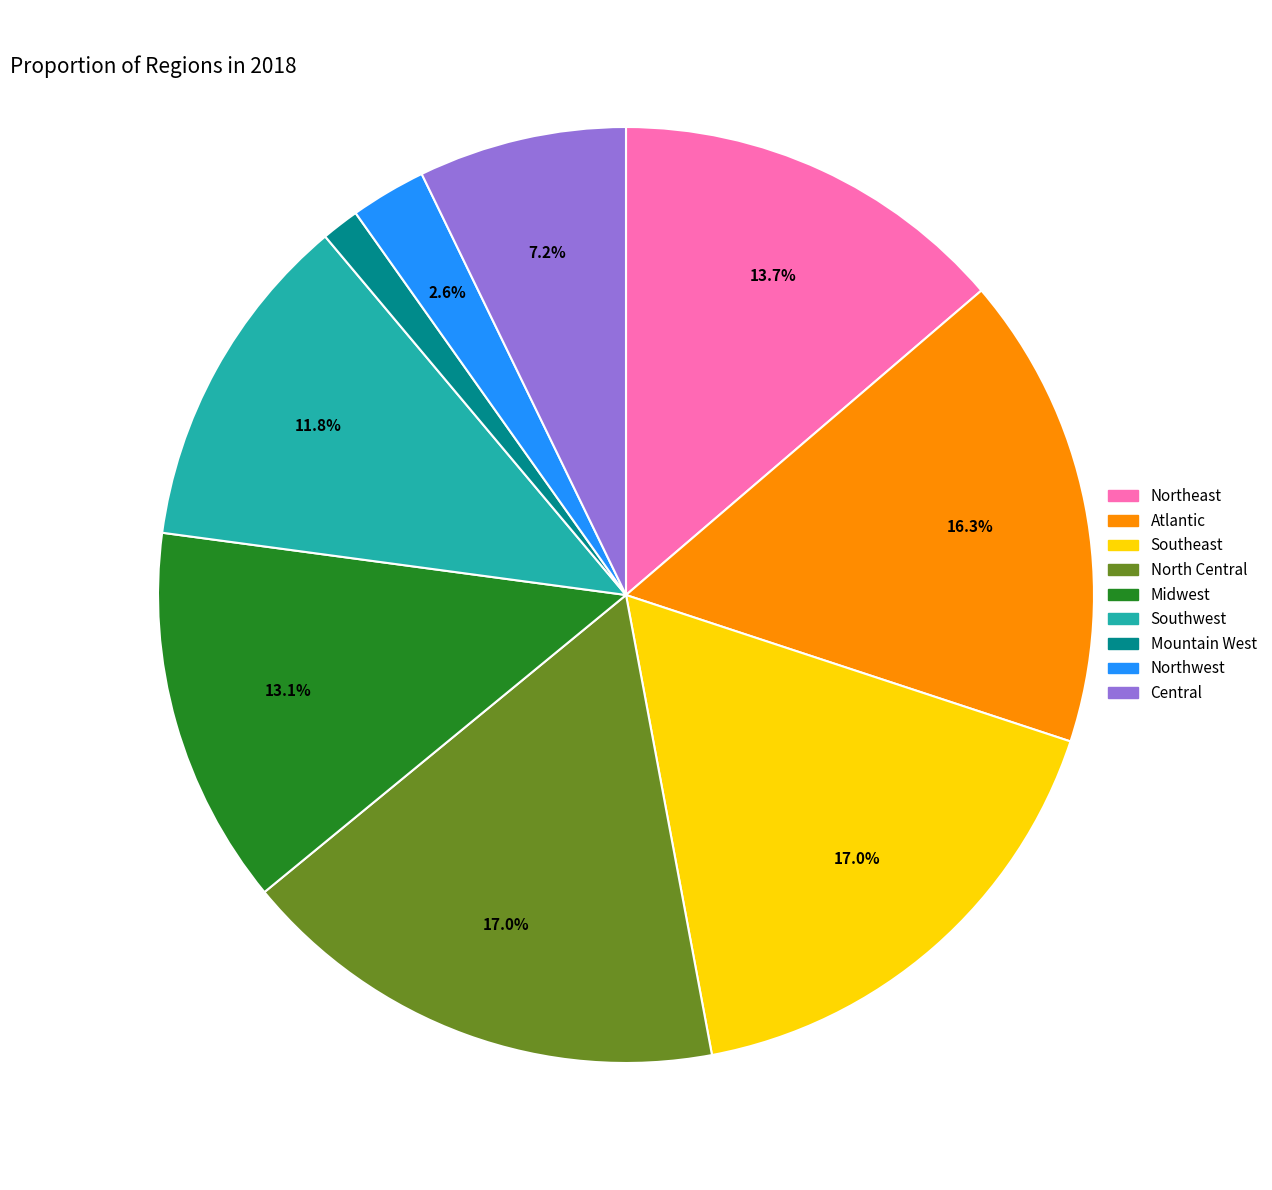

The Southwest slice represents 12% of the pie. True or false?

True